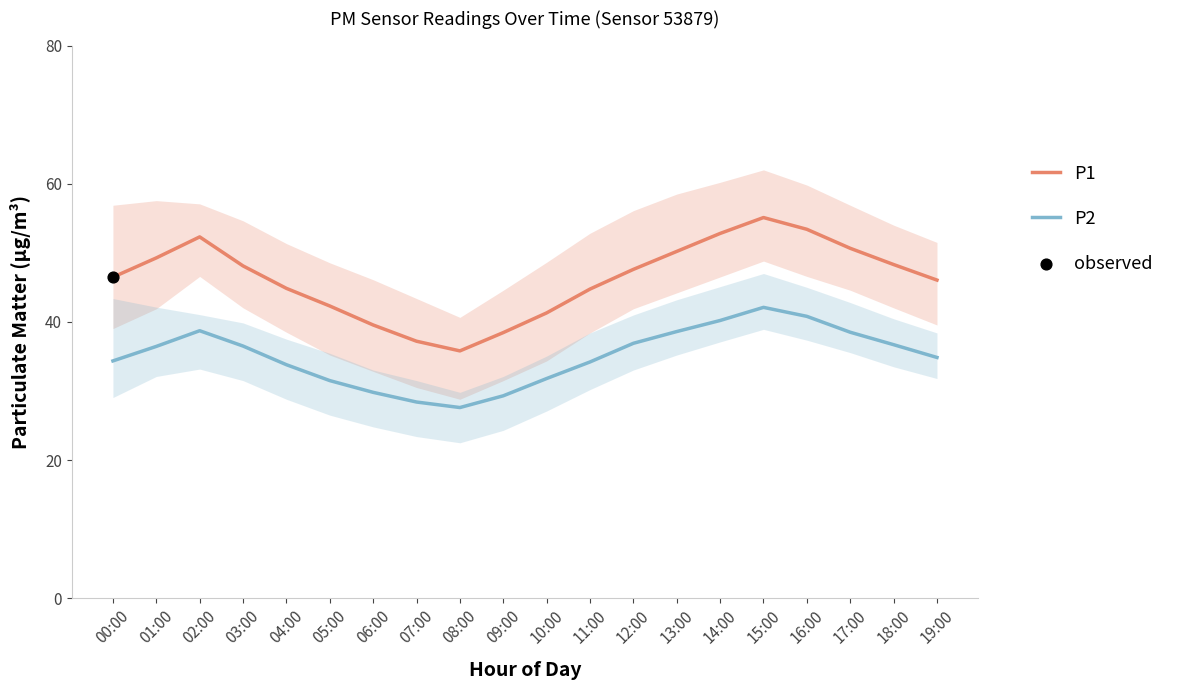

What are all the series names shown in the legend?

P1, P2